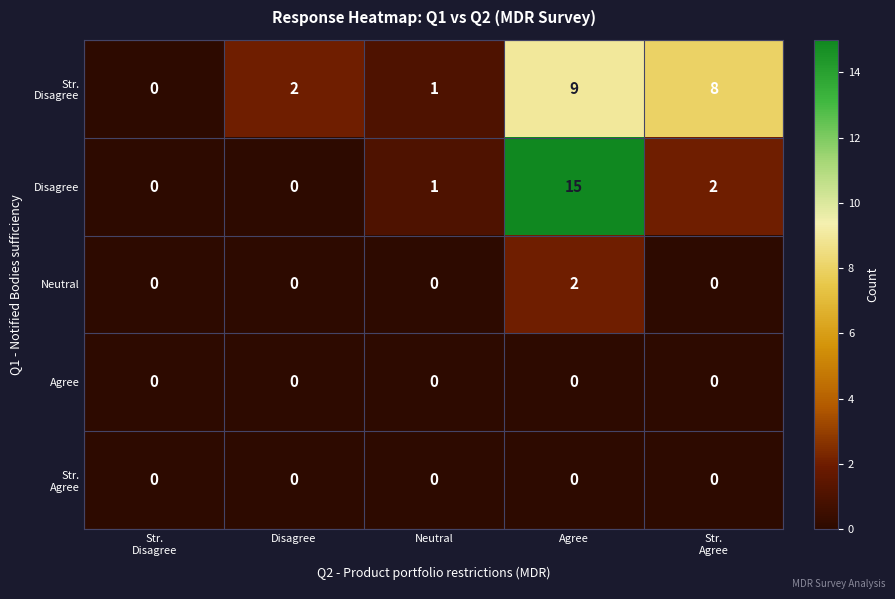

Which series changed the most between Disagree and Agree?

Disagree